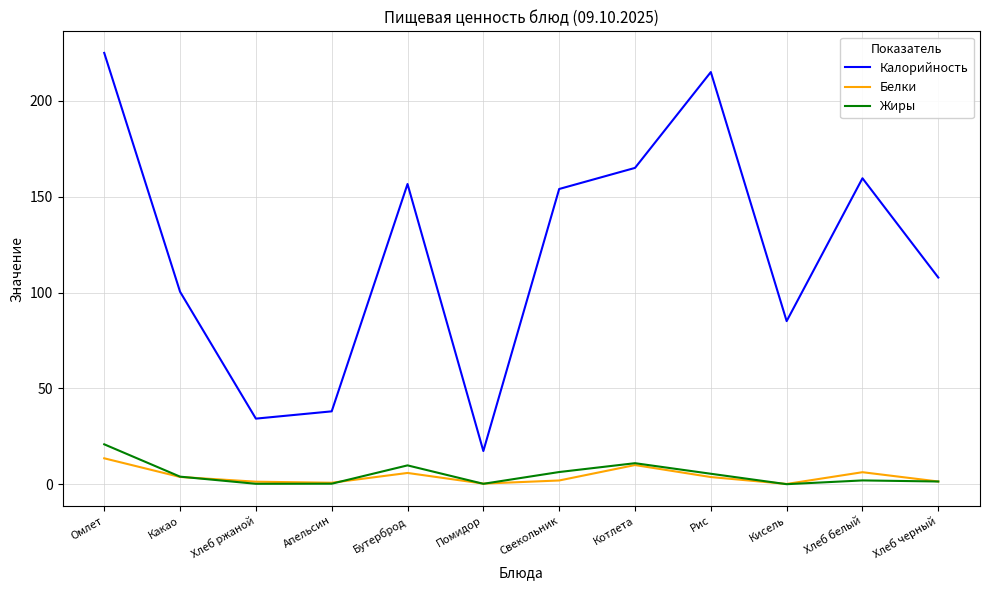

At which label does Калорийность reach its peak?

Омлет